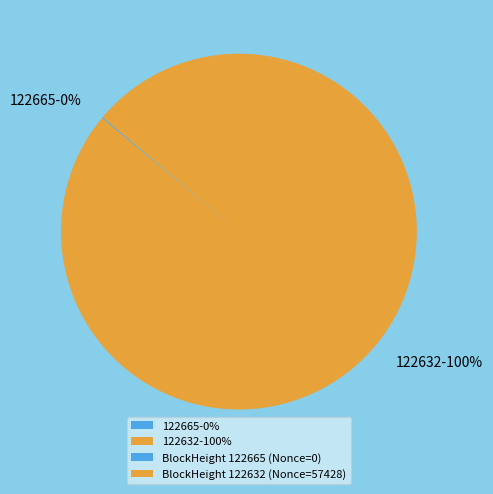

To the nearest percent, what is the difference between the largest and smallest slice percentages?

100%